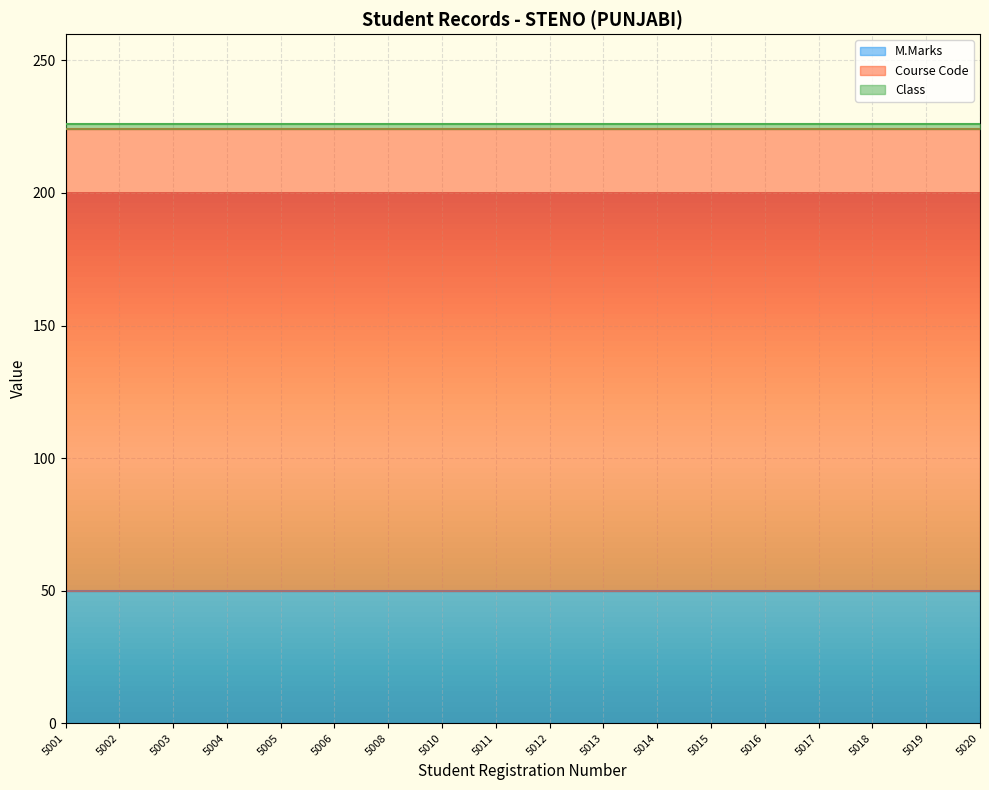

What is the sum of all Course Code values?

3132